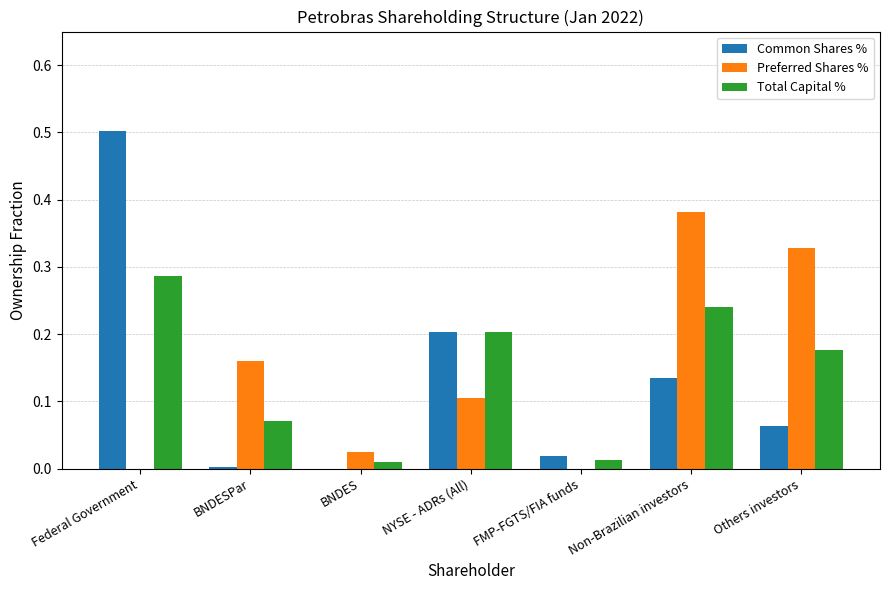

Are the bars horizontal?

No